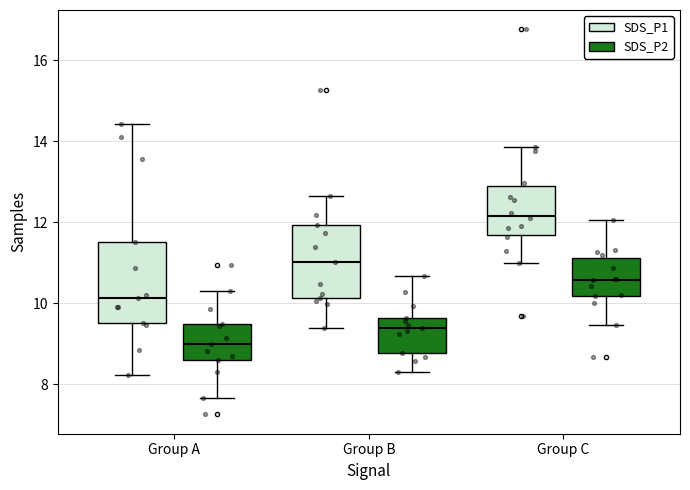

Which box has the highest median line?

Group C (SDS_P1)